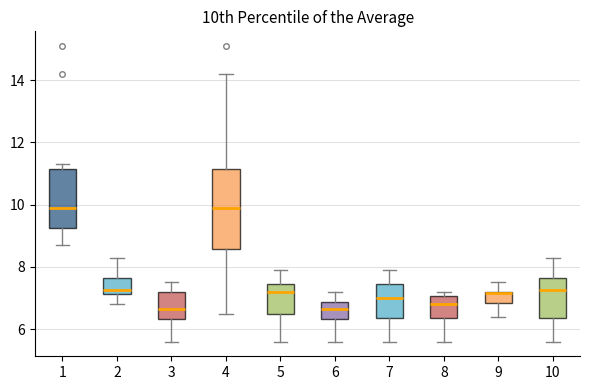

Reading left to right, read every box against the y-axis: the position of its median line, the range the box covers, and the ends of its whiskers. The values are not printed on the chart, so give them approximately, as read against the axis.

1: median 10.0, box 9.2 to 11.2, whiskers 8.8 to 11.4
2: median 7.2 (just above the box's lower edge), box 7.2 to 7.6, whiskers 6.8 to 8.4
3: median 6.6, box 6.4 to 7.2, whiskers 5.6 to 7.6
4: median 10.0, box 8.6 to 11.2, whiskers 6.6 to 14.2
5: median 7.2, box 6.6 to 7.4, whiskers 5.6 to 8.0
6: median 6.6, box 6.4 to 6.8, whiskers 5.6 to 7.2
7: median 7.0, box 6.4 to 7.4, whiskers 5.6 to 8.0
8: median 6.8, box 6.4 to 7.0, whiskers 5.6 to 7.2
9: median 7.2, box 6.8 to 7.2, whiskers 6.4 to 7.6
10: median 7.2, box 6.4 to 7.6, whiskers 5.6 to 8.4